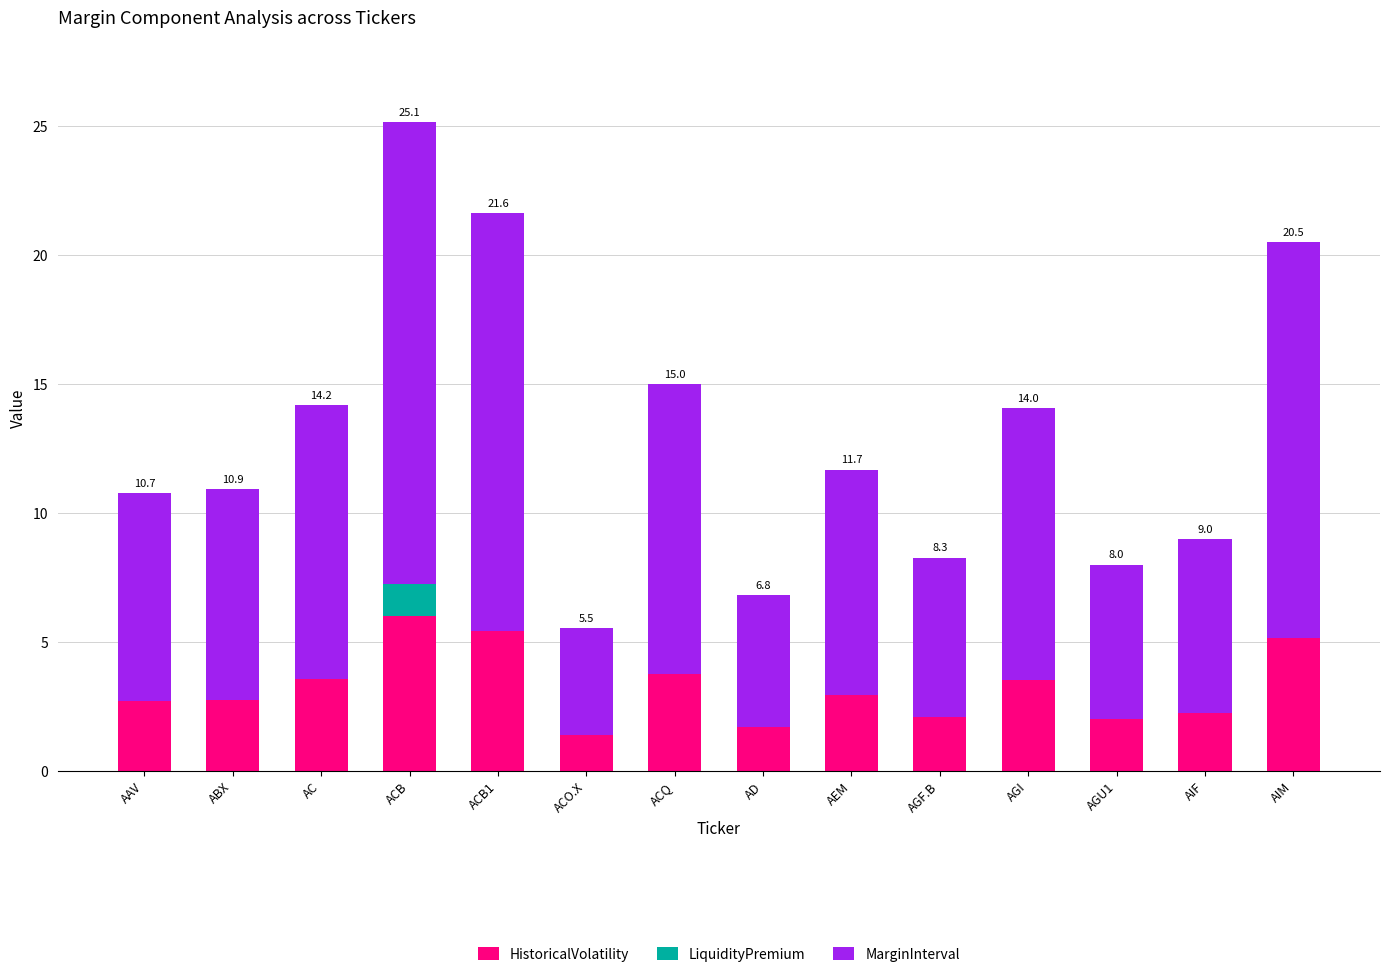

Is it true that HistoricalVolatility equals 2.9 at AEM?

True